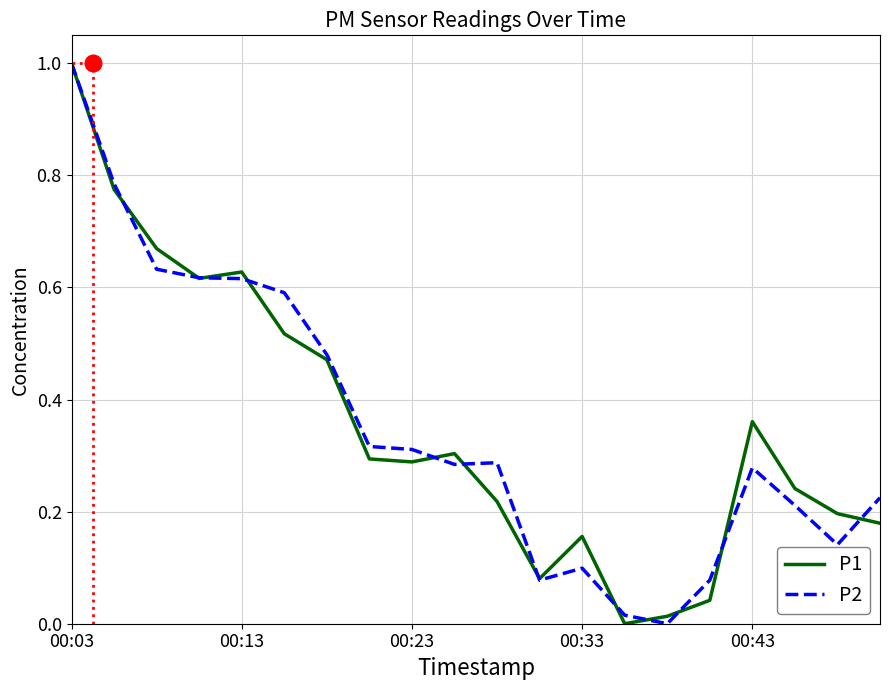

Does the chart display data point markers on the line(s)?

No